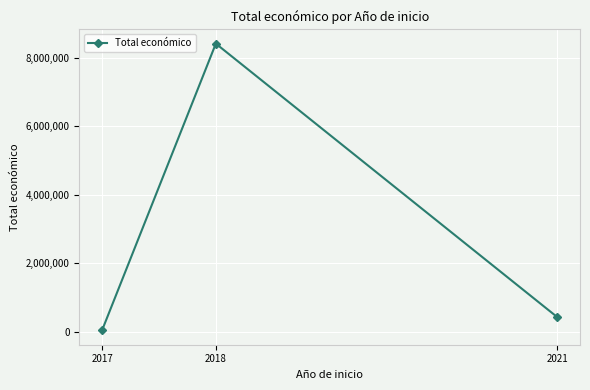

What is the difference between the values at 2018 and 2021?

7984399